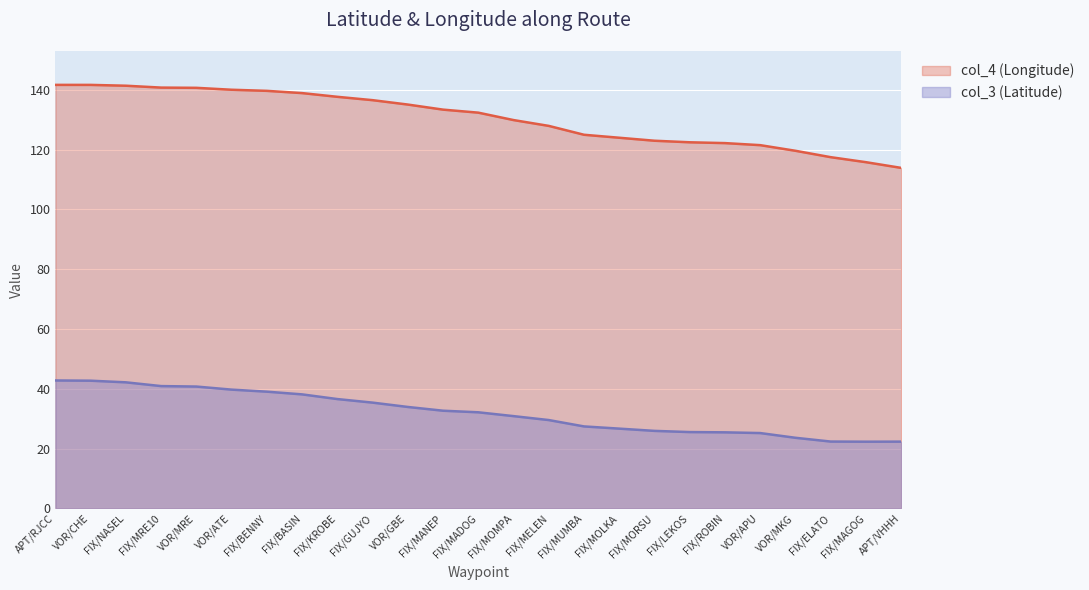

Is it true that col_4 (Longitude) equals 140.1 at VOR/ATE?

True